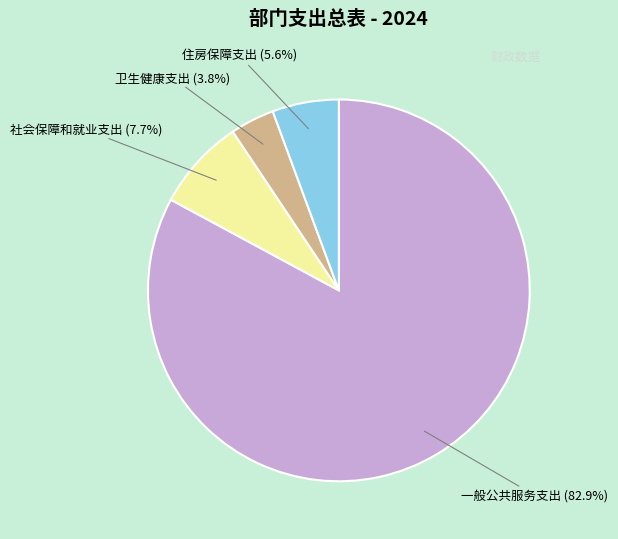

How many segments does this pie chart have?

4